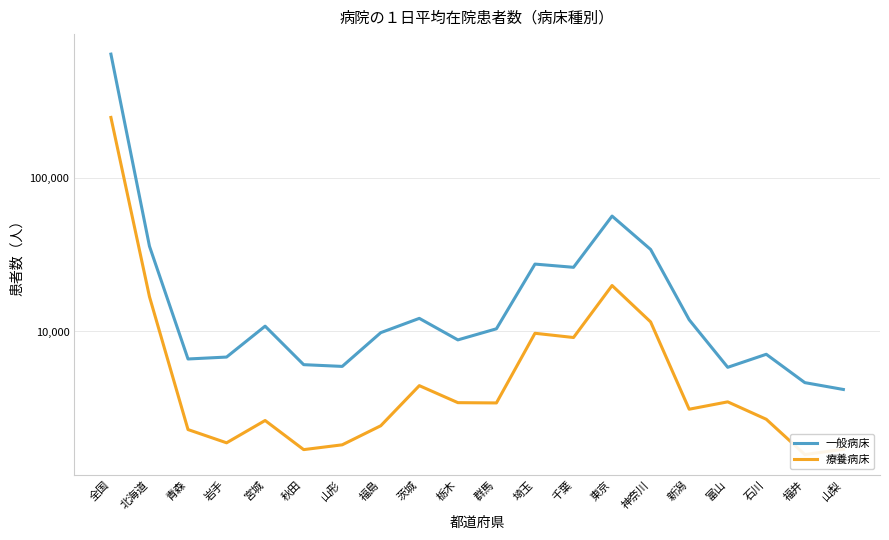

At 群馬, list the series in order from smallest to largest.

療養病床, 一般病床